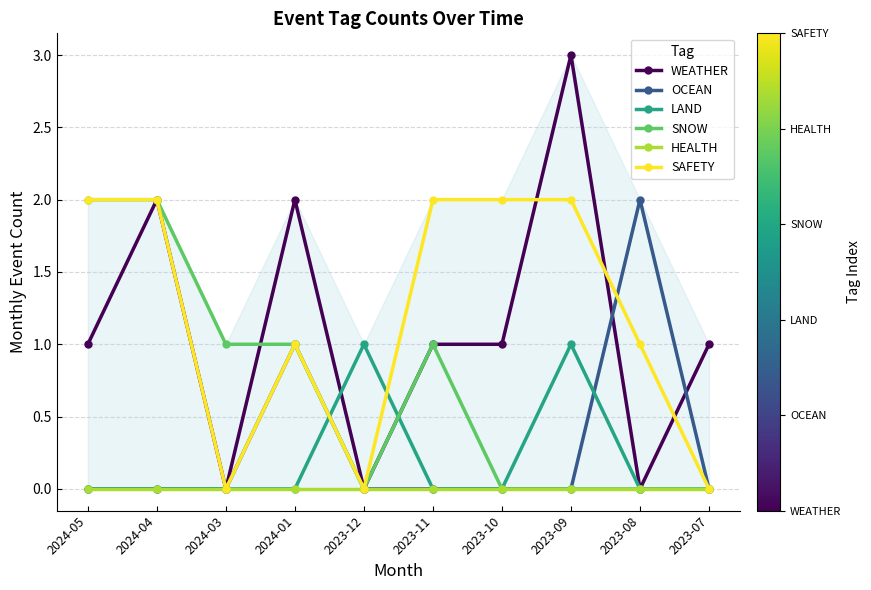

At how many categories does at least one series exceed 2?

1